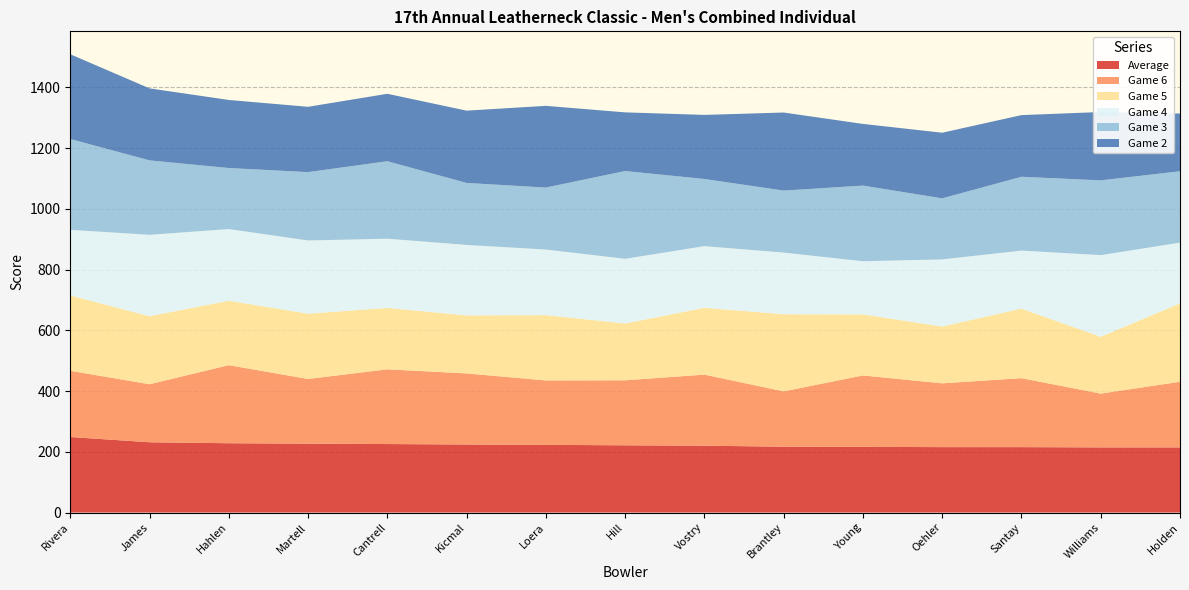

Reading left to right, list all the values displayed in this chart.

Average: 248.7	231.3	228.2	226.7	225.5	224.0	222.8	221.3	220.0	216.8	216.3	215.3	215.3	214.5	214.5
Game 6: 218.0	191.0	257.0	213.0	246.0	234.0	212.0	214.0	234.0	182.0	235.0	210.0	227.0	177.0	216.0
Game 5: 248.0	224.0	212.0	215.0	202.0	191.0	215.0	187.0	220.0	254.0	201.0	187.0	229.0	187.0	258.0
Game 4: 216.0	268.0	236.0	241.0	228.0	232.0	216.0	213.0	203.0	203.0	175.0	221.0	191.0	269.0	200.0
Game 3: 299.0	245.0	201.0	225.0	255.0	204.0	204.0	289.0	221.0	204.0	249.0	201.0	243.0	246.0	235.0
Game 2: 279.0	237.0	224.0	215.0	222.0	238.0	269.0	193.0	211.0	257.0	203.0	216.0	203.0	225.0	190.0